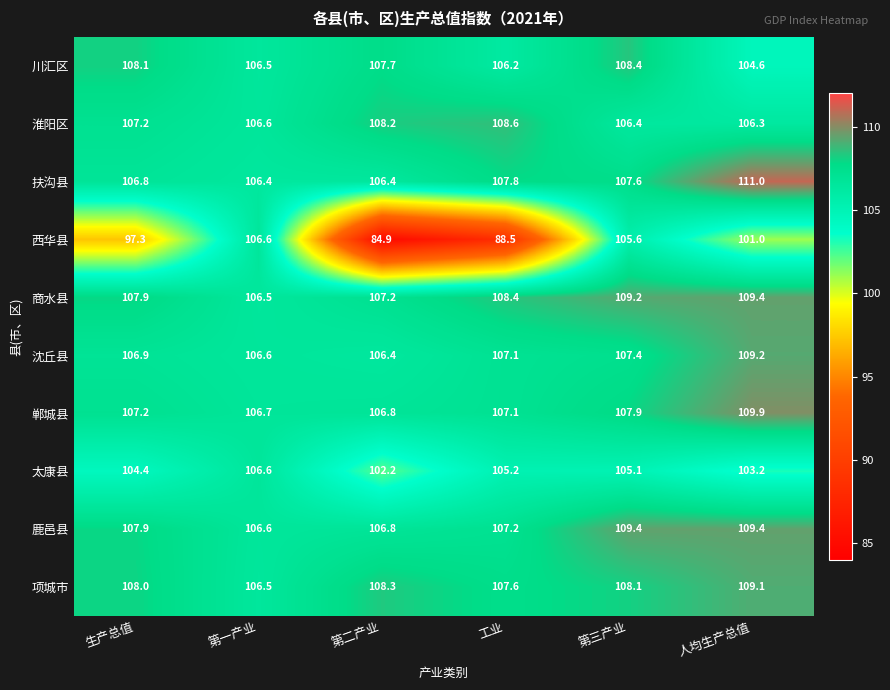

How many series are shown in this chart?

10